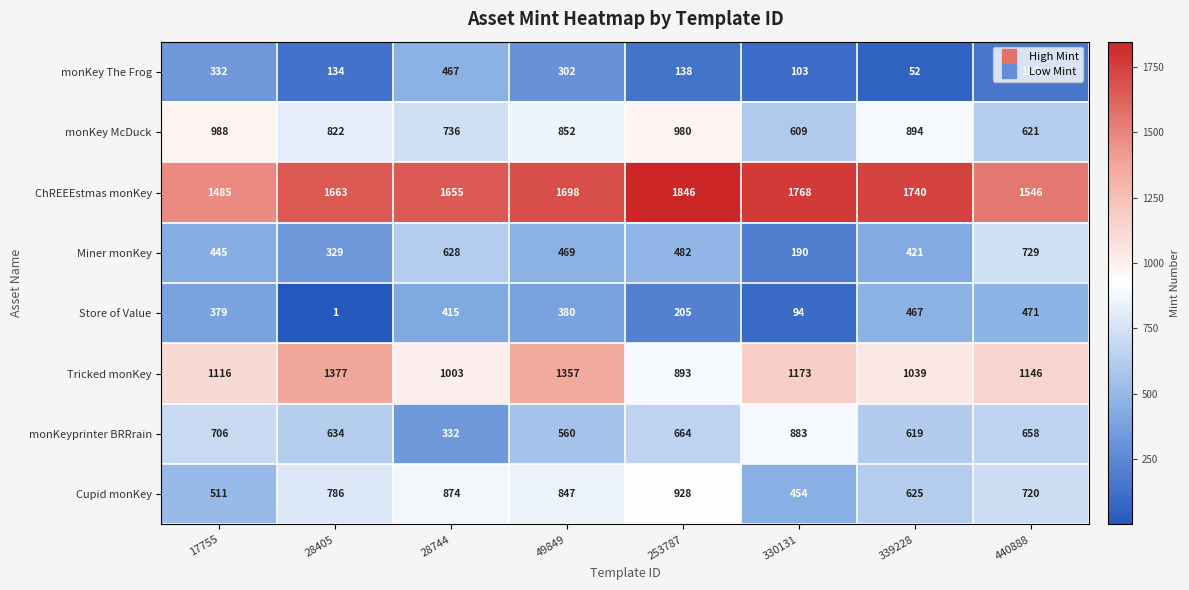

Which series has the widest spread of values?

monKeyprinter BRRrain